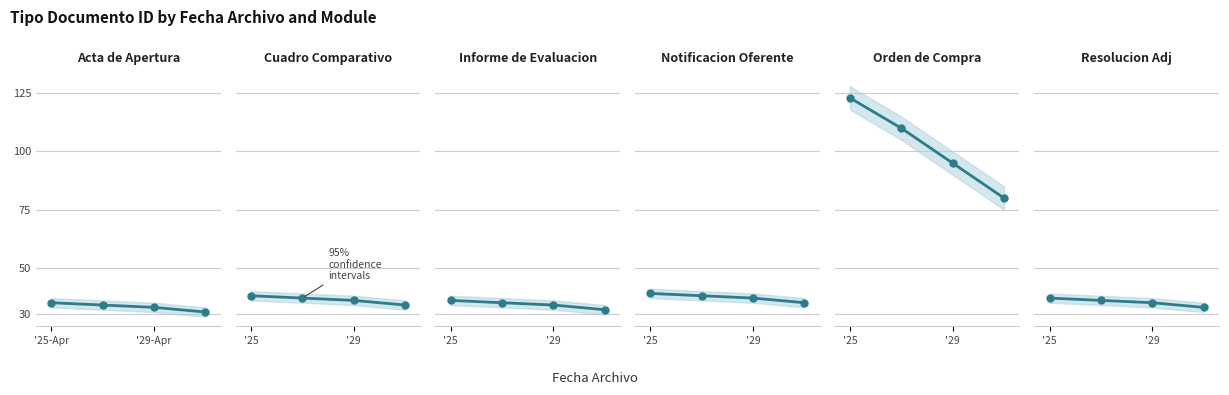

What is the value of the Acta de Apertura point at the 3rd from the left?

33